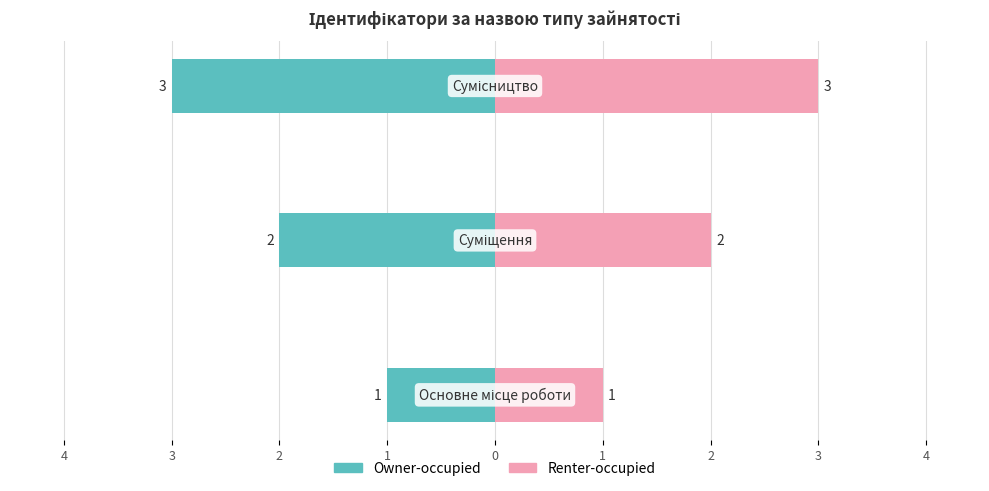

Between 3 and 4, which is larger?

4